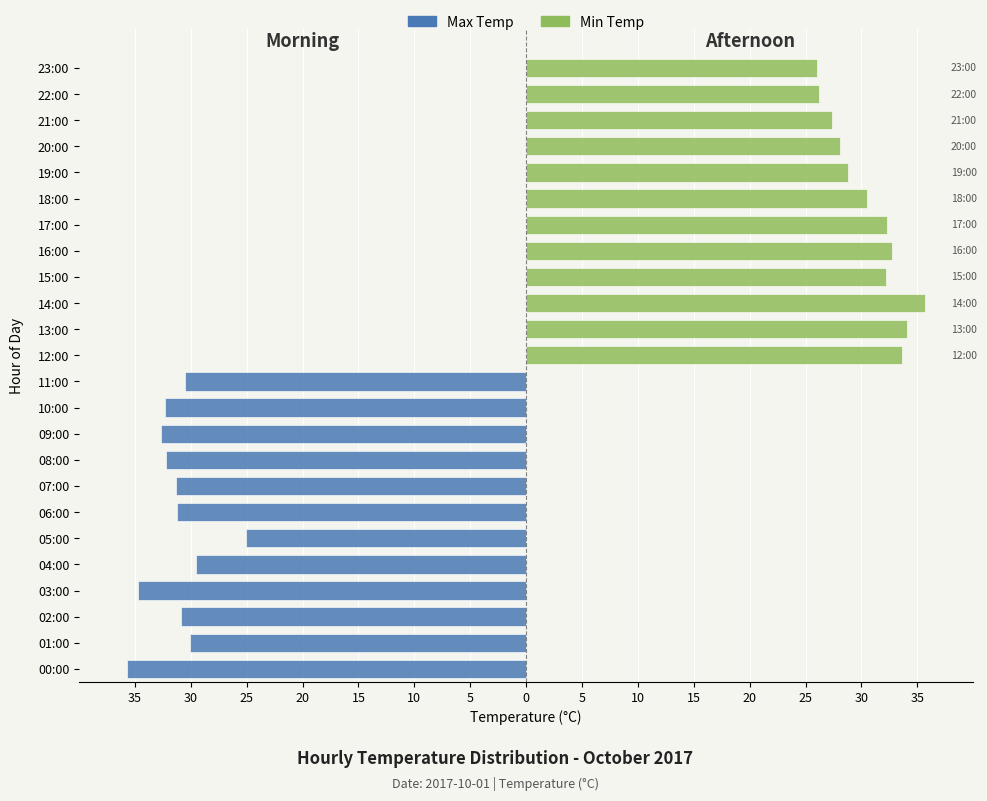

What is the maximum value for Max Temp?

-25.1